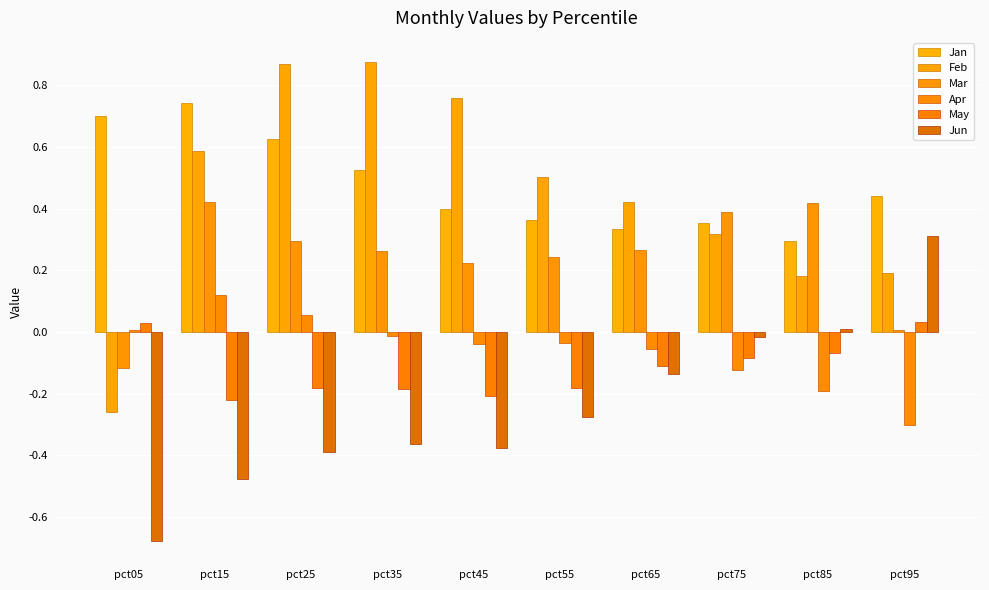

Is it true that Mar equals 0.7 at pct15?

False